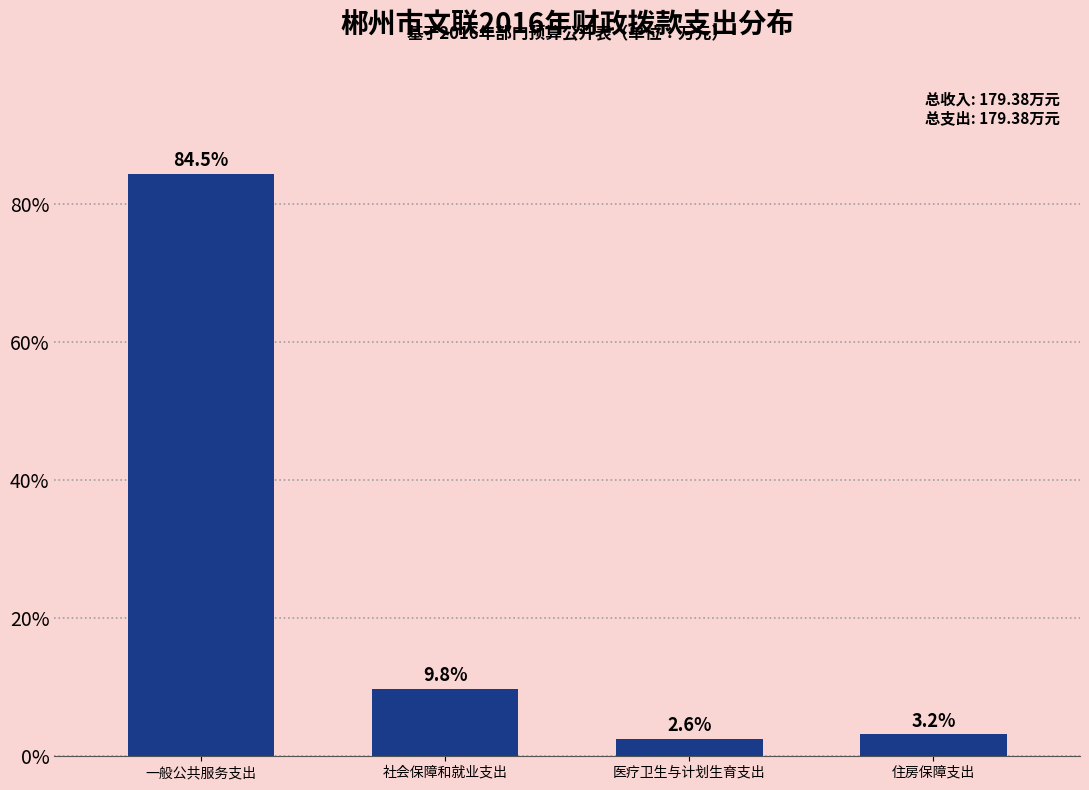

Reading right to left, list all the values displayed in this chart.

3.2	2.6	9.8	84.5